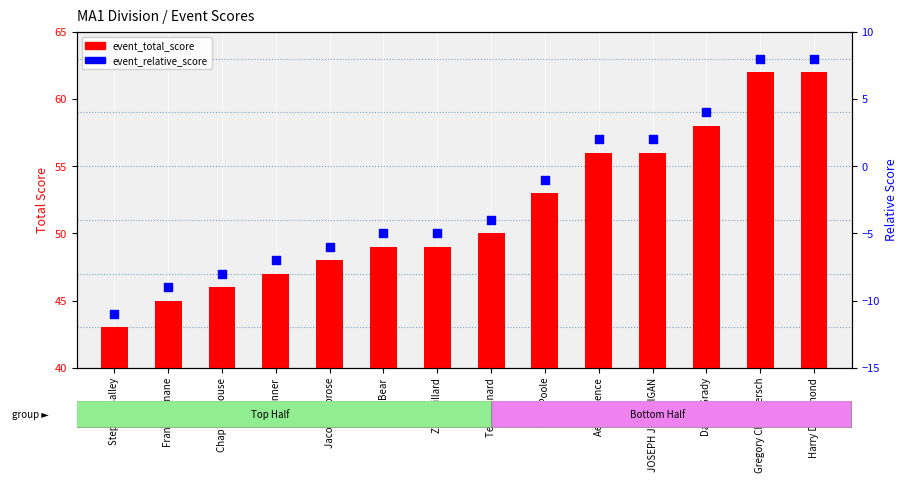

At how many categories does at least one series exceed 49?

7